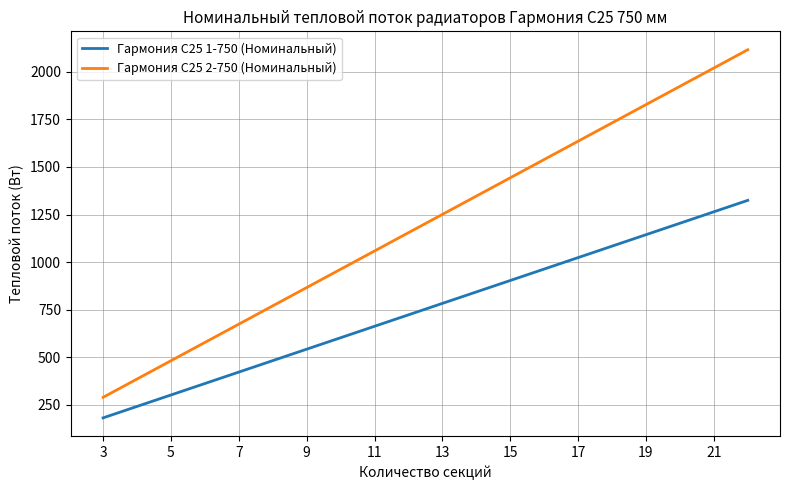

Rank the series by their maximum value, from lowest to highest.

Гармония С25 1-750 (Номинальный), Гармония С25 2-750 (Номинальный)